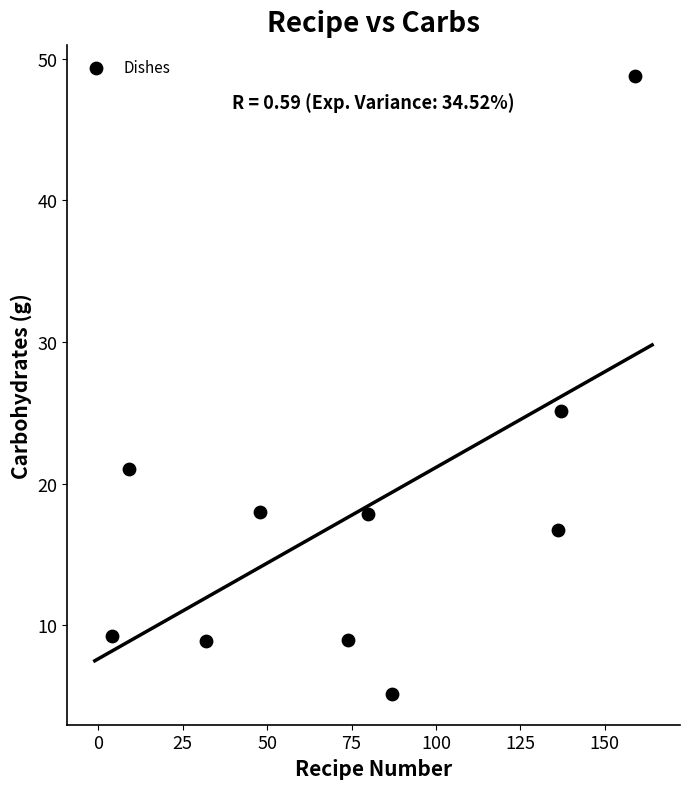

What Y value in the scatter plot is closest to 26?

25.1